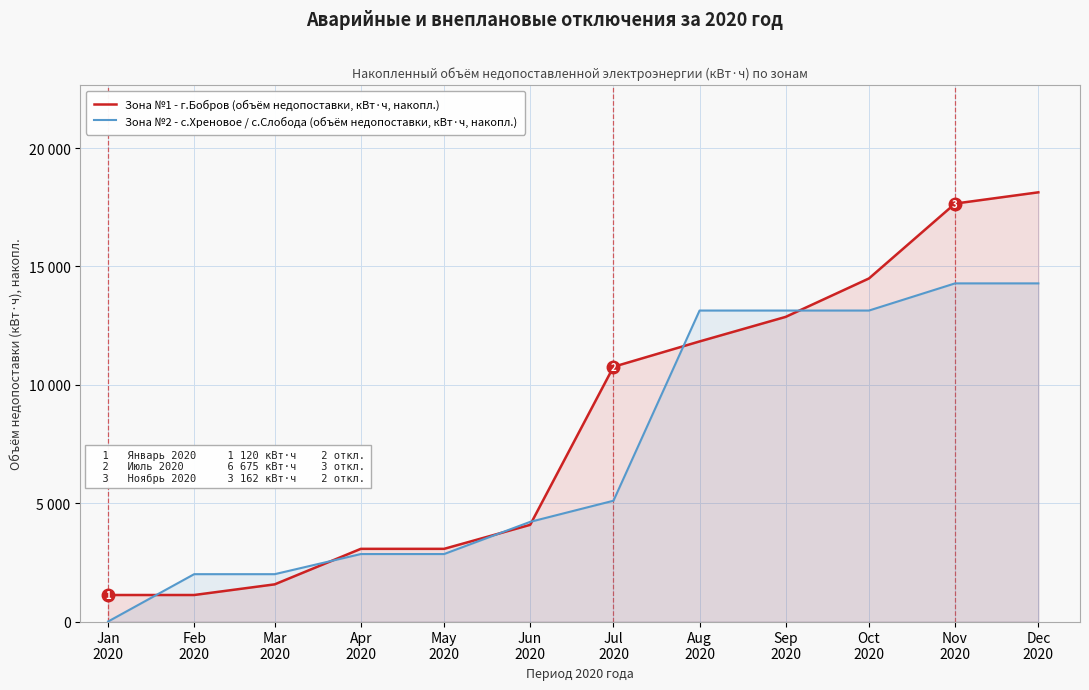

Which series has the largest total across all categories?

Зона №1 - г.Бобров (объём недопоставки, кВт·ч, накопл.)